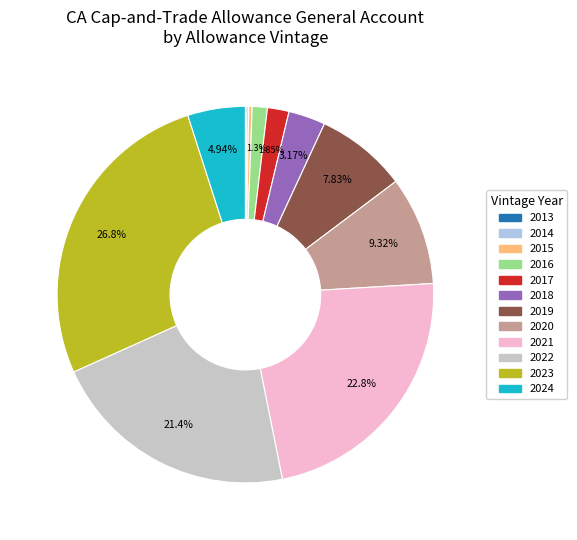

Approximately how many times larger is the value at 2020 compared to 2022?

0.4